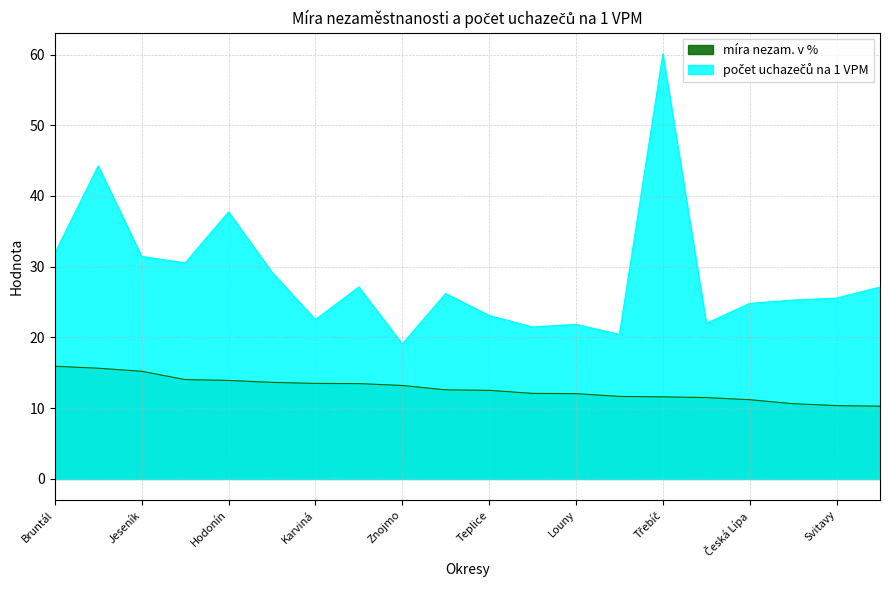

What is the sum of the počet uchazečů na 1 VPM values at Děčín and Kroměříž?

57.7